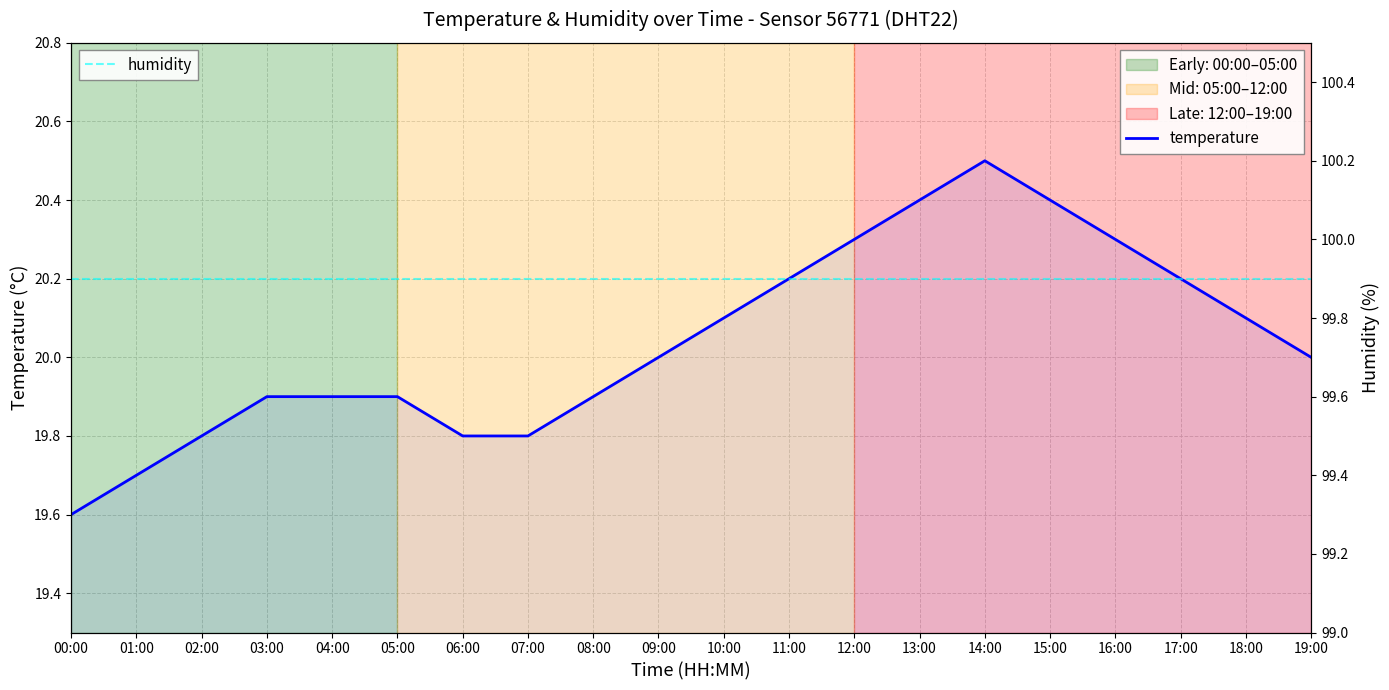

Where does the temperature series first go above 20?

10:00